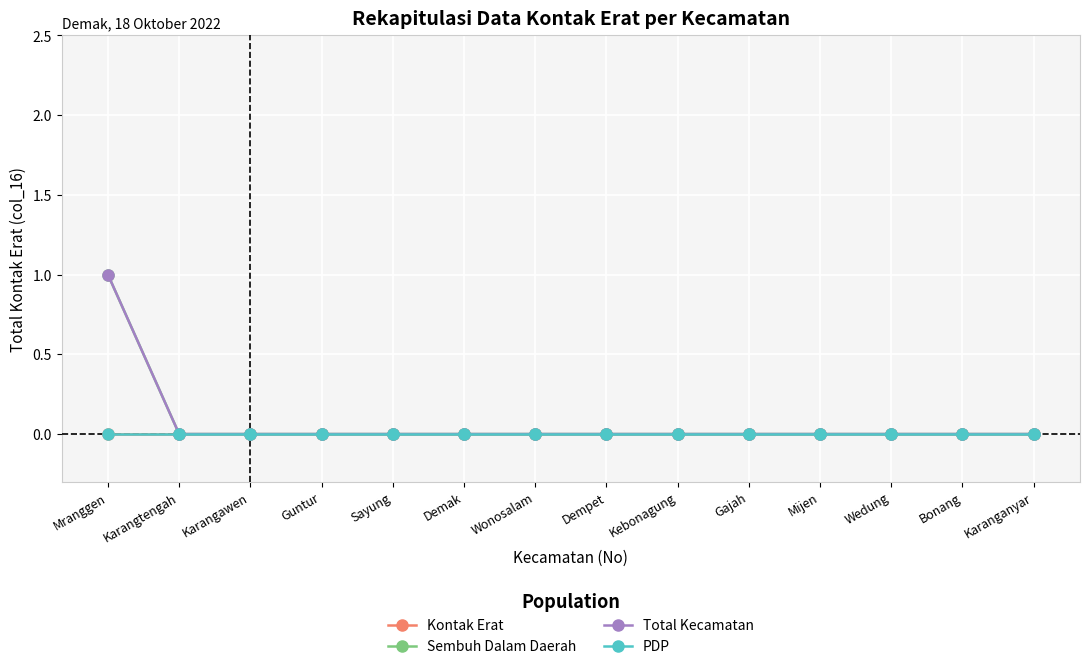

Does the chart have visible grid lines?

Yes